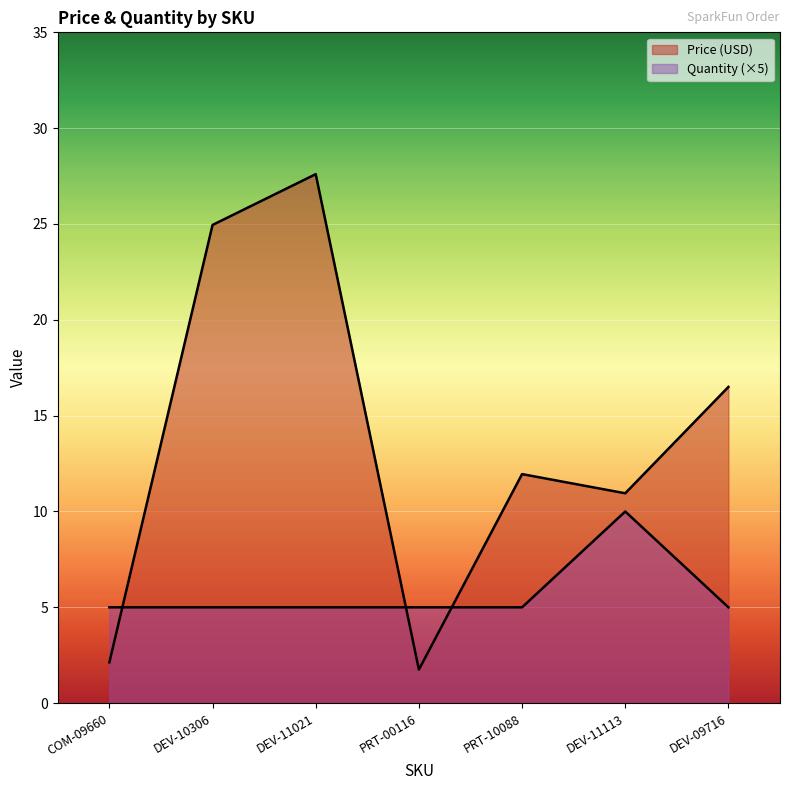

What is the maximum value shown in the chart?

27.6